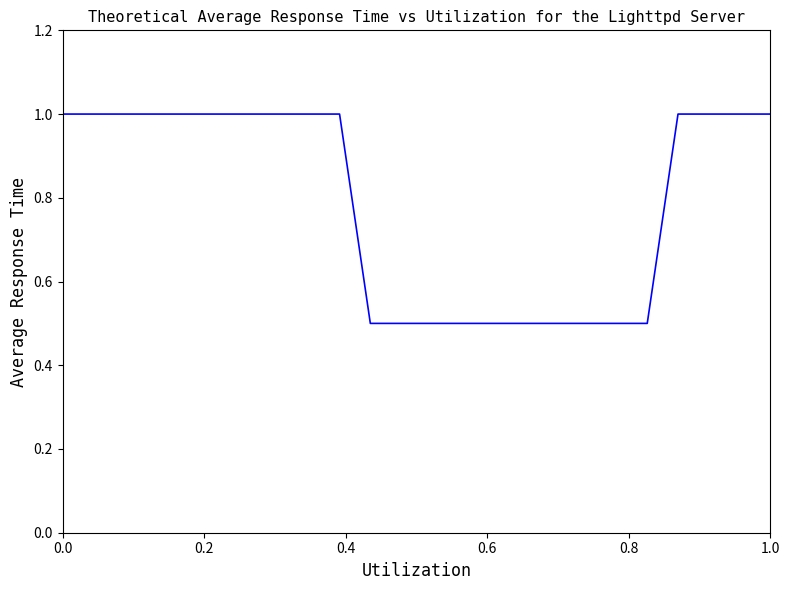

What is the difference between the maximum and minimum values?

0.5